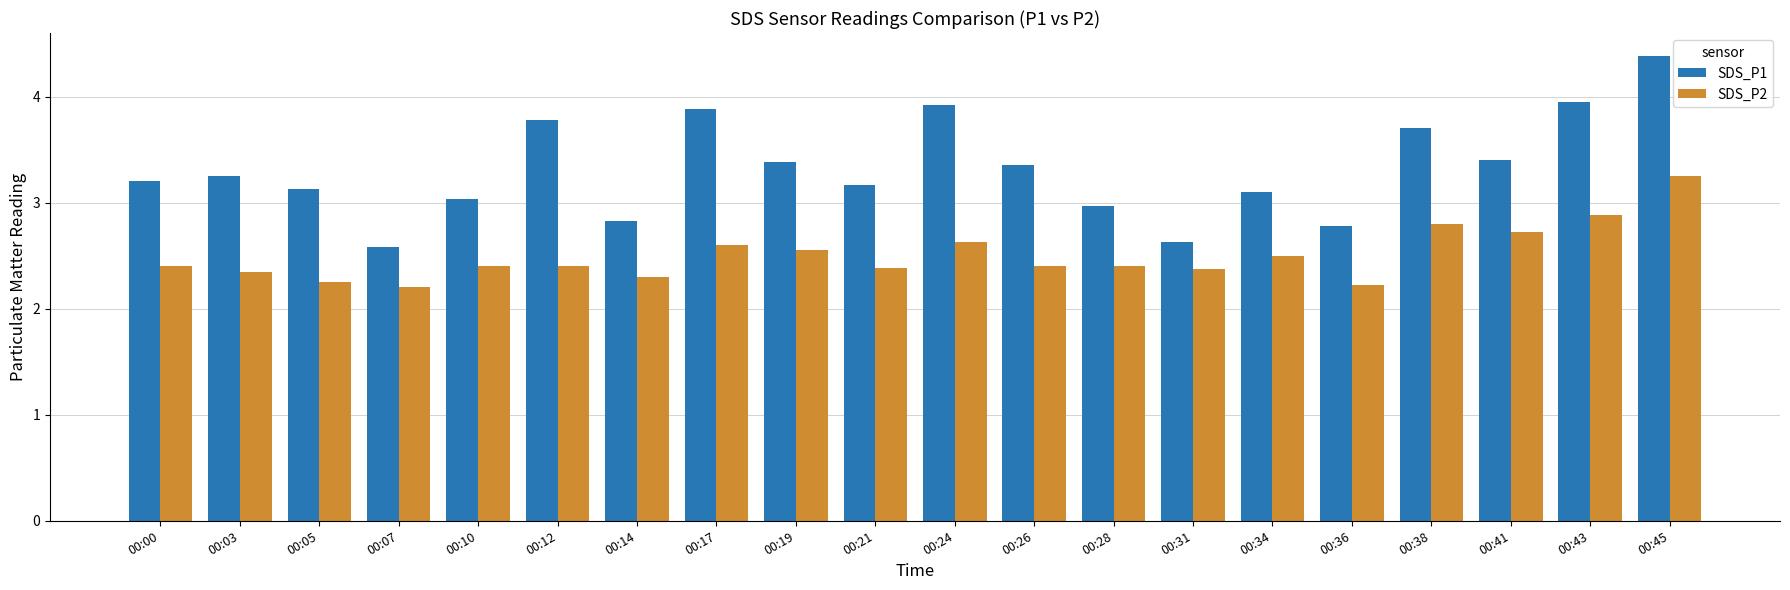

Rank the series by their average value, from lowest to highest.

SDS_P2, SDS_P1